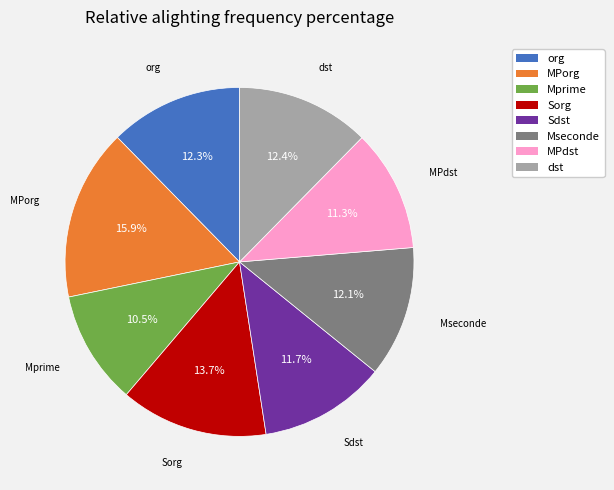

Combined, what portion of the pie is Sorg and dst?

26.1%